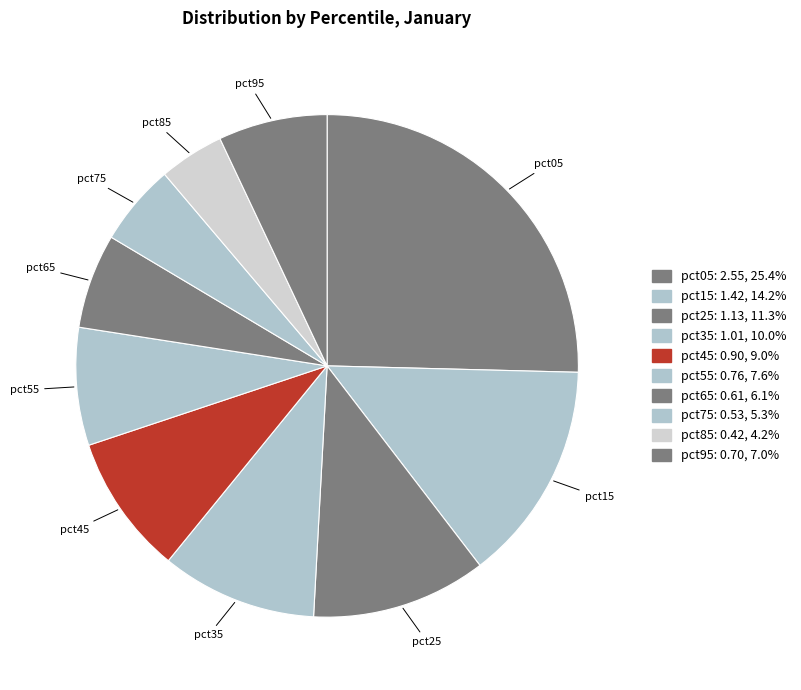

What is the largest slice in the pie chart?

pct05